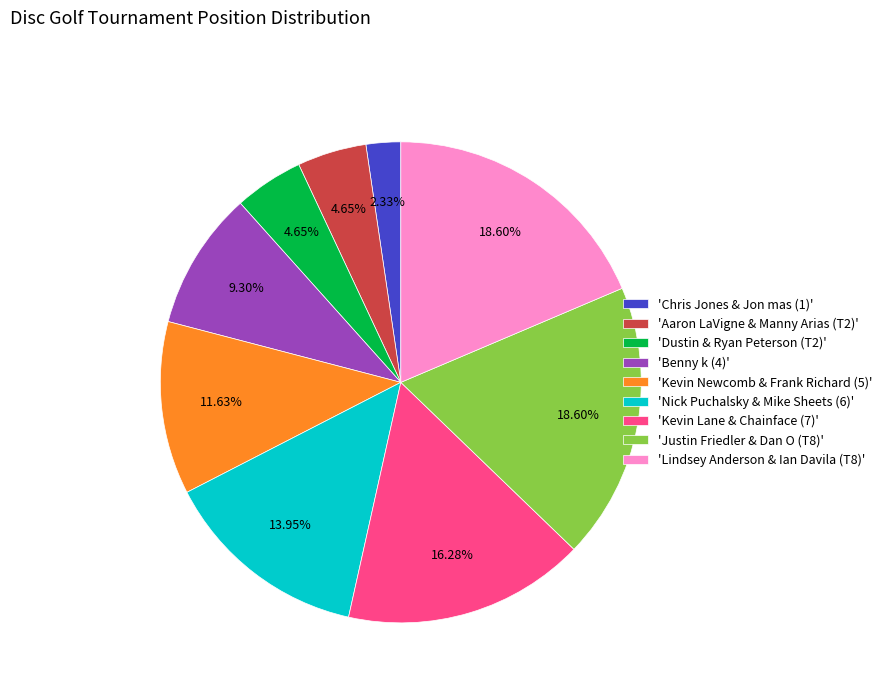

Count the number of slices in the pie.

9